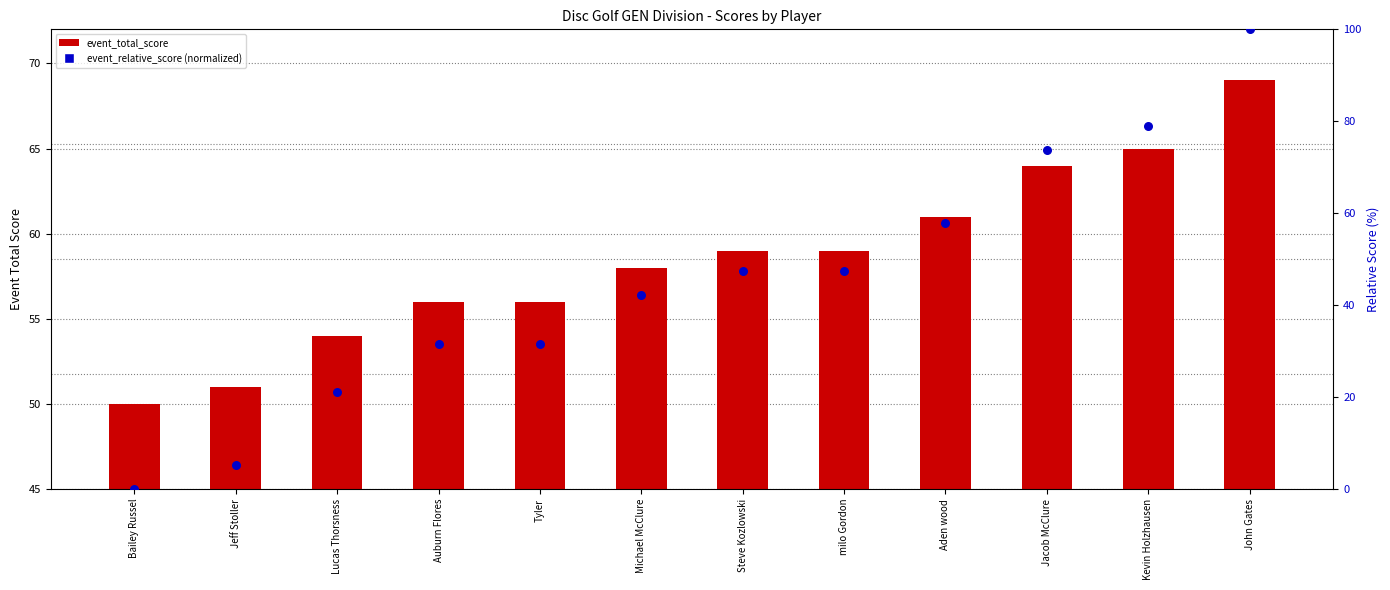

At how many categories does at least one series exceed 28?

12